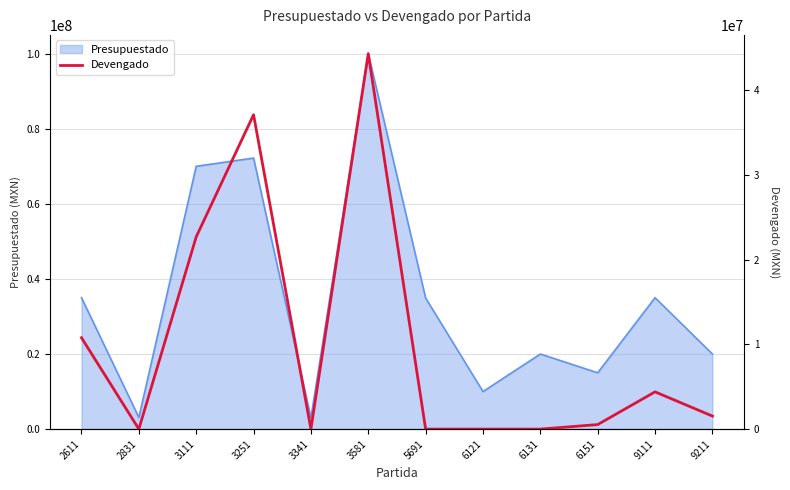

Reading right to left, list all the values displayed in this chart.

1536668.0	4393315.2	533270.6	0.0	0.0	0.0	44298917.2	0.0	37091441.4	22680428.0	0.0	10780811.5